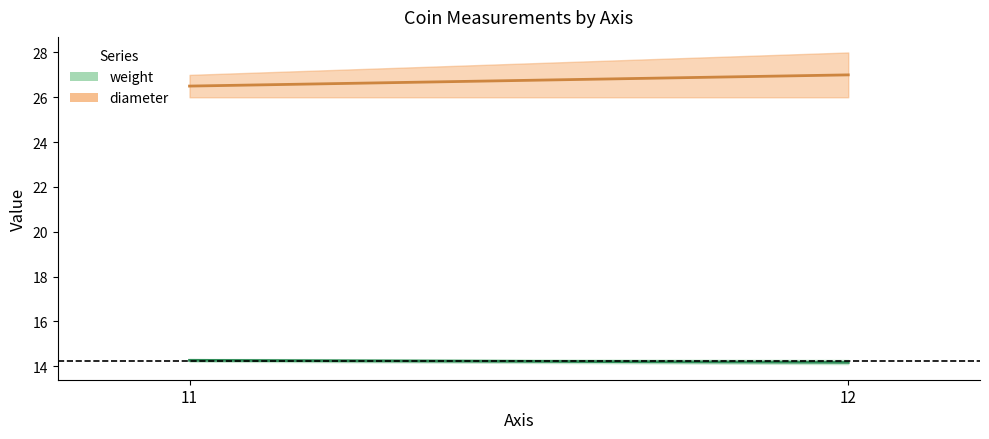

Between 12 and 11, which is larger?

11